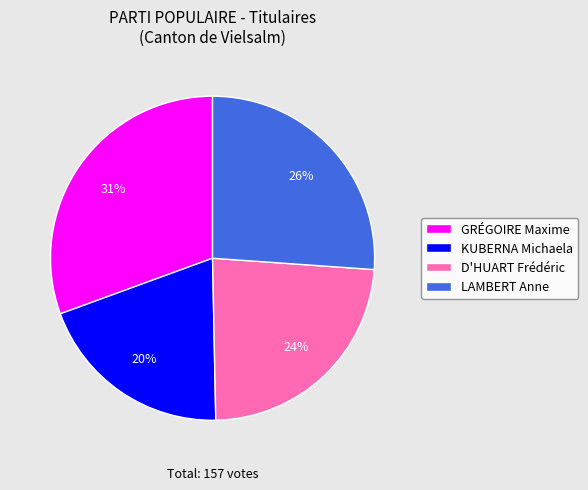

Does any single category account for the majority?

No